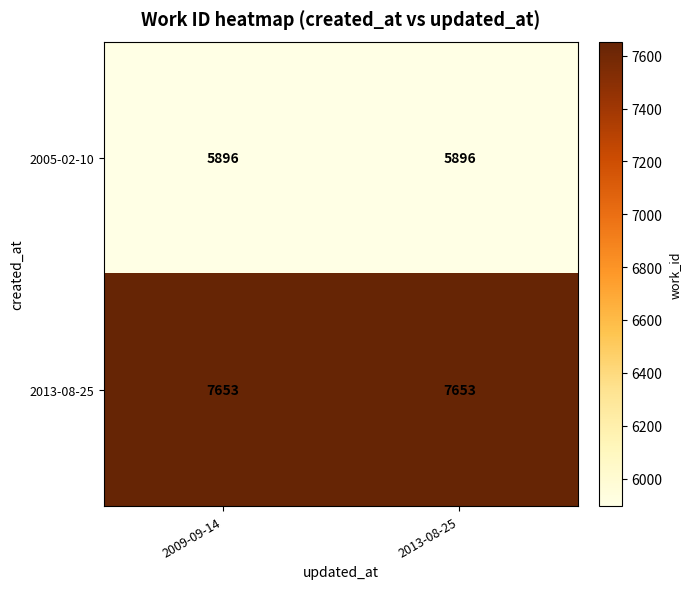

What is the minimum value for 2005-02-10?

5896